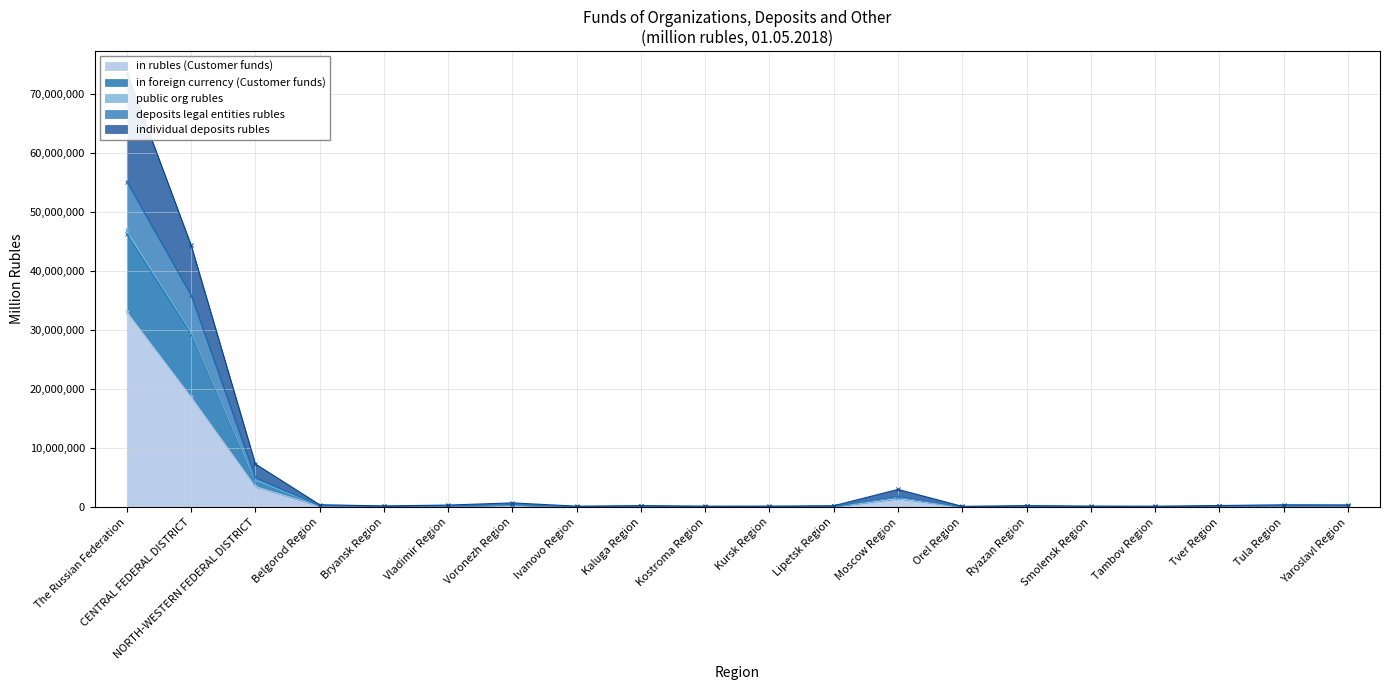

Which category has the highest value in the in rubles (Customer funds) series?

The Russian Federation